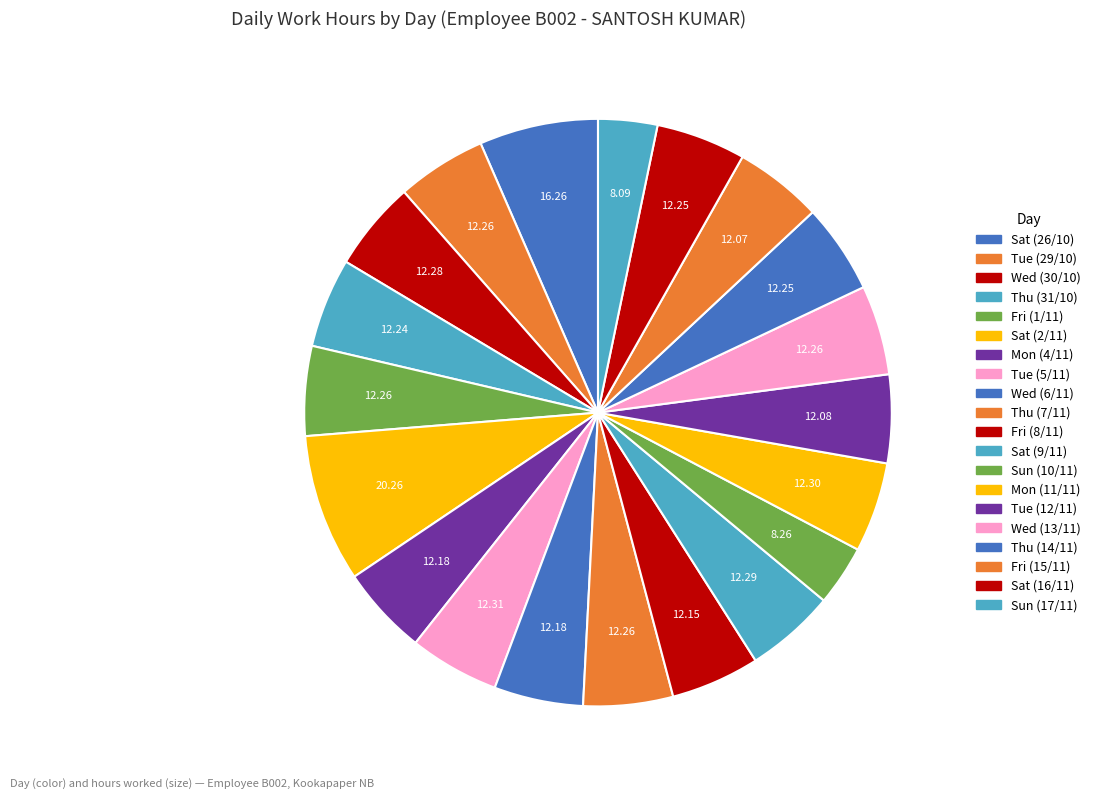

Combined, do Tue (5/11) and Tue (12/11) account for over 50%?

No